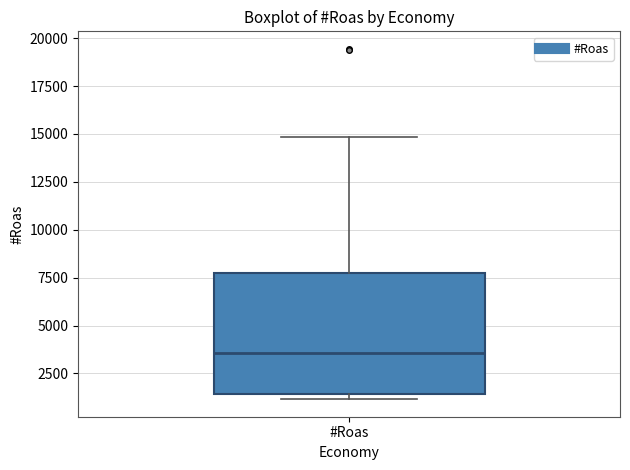

Transcribe this box plot: give where the median line is, the range the box spans, and where the two whiskers end, as read against the y-axis. The values are not printed on the chart, so give them approximately, as read against the axis.

median 3500, box 1500 to 7500, whiskers 1000 to 15000